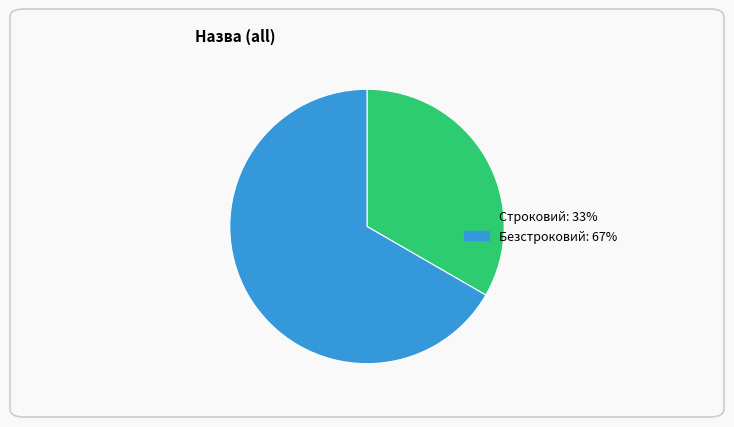

Does Строковий represent more than half of the total?

No